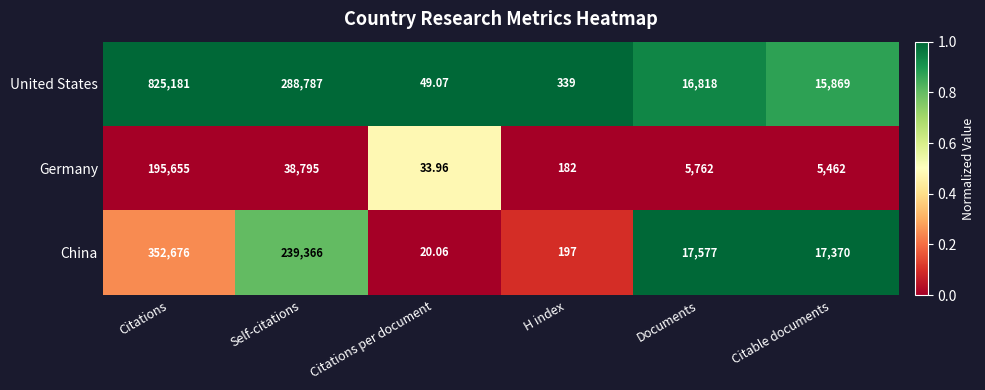

Which category has the highest value in the China series?

Citations